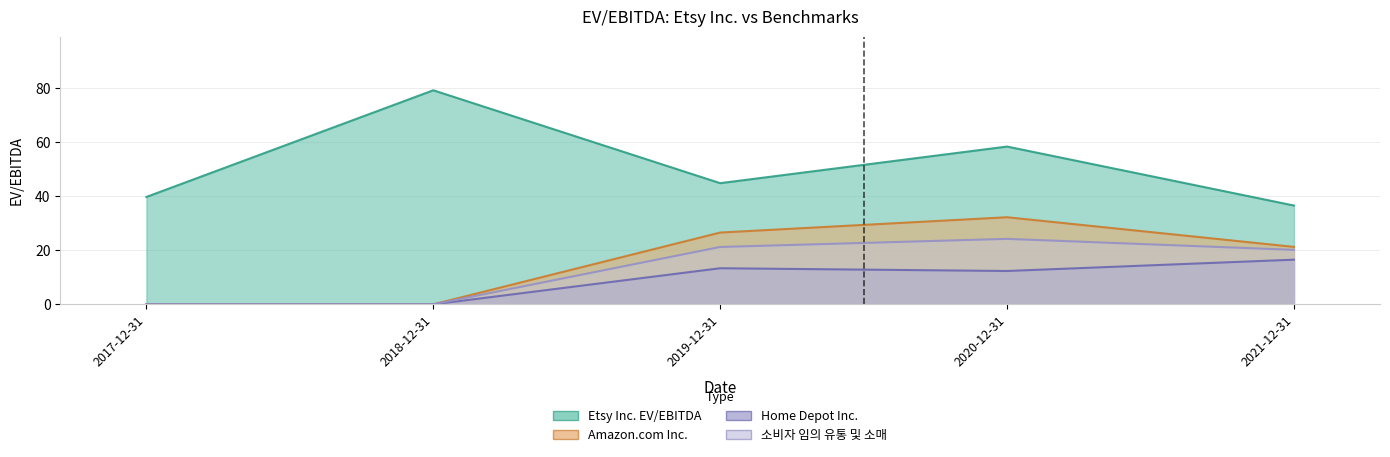

How many data points in Amazon.com Inc. are less than 21?

2